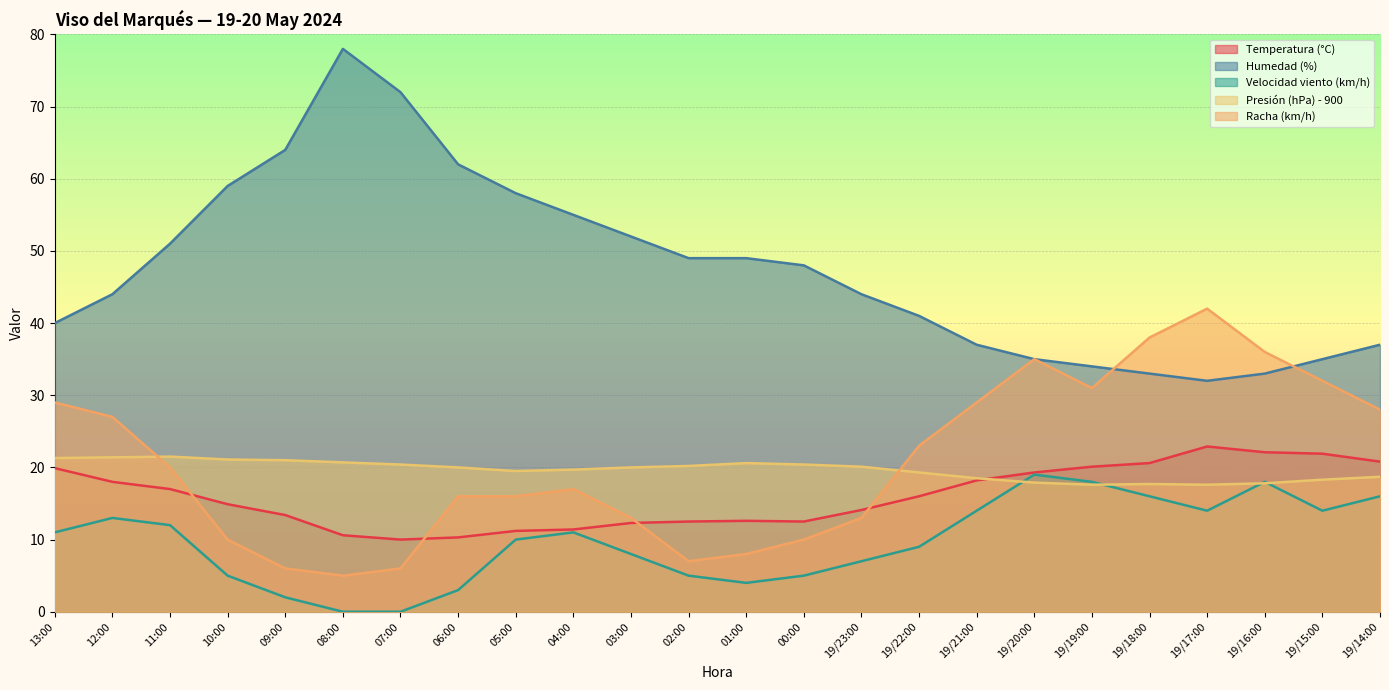

In Racha (km/h), how many points are higher than both neighbors (excluding endpoints)?

3